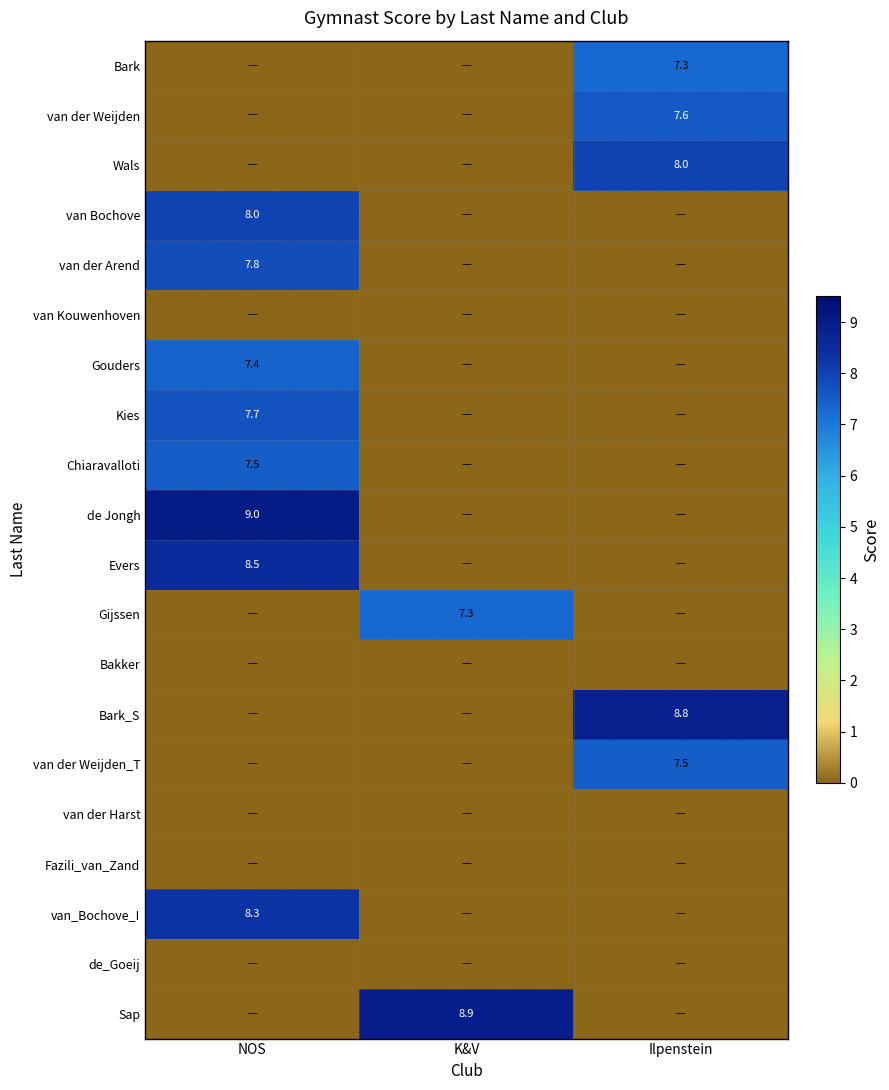

The value of Evers at NOS is 8.5. True or false?

True